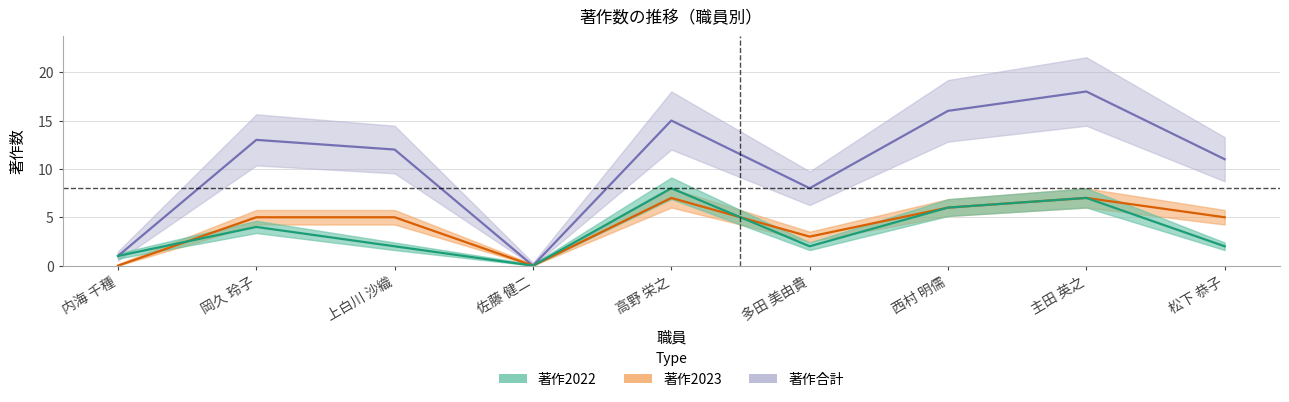

True or false: 著作2022 has a value of 3 at 松下 恭子.

False